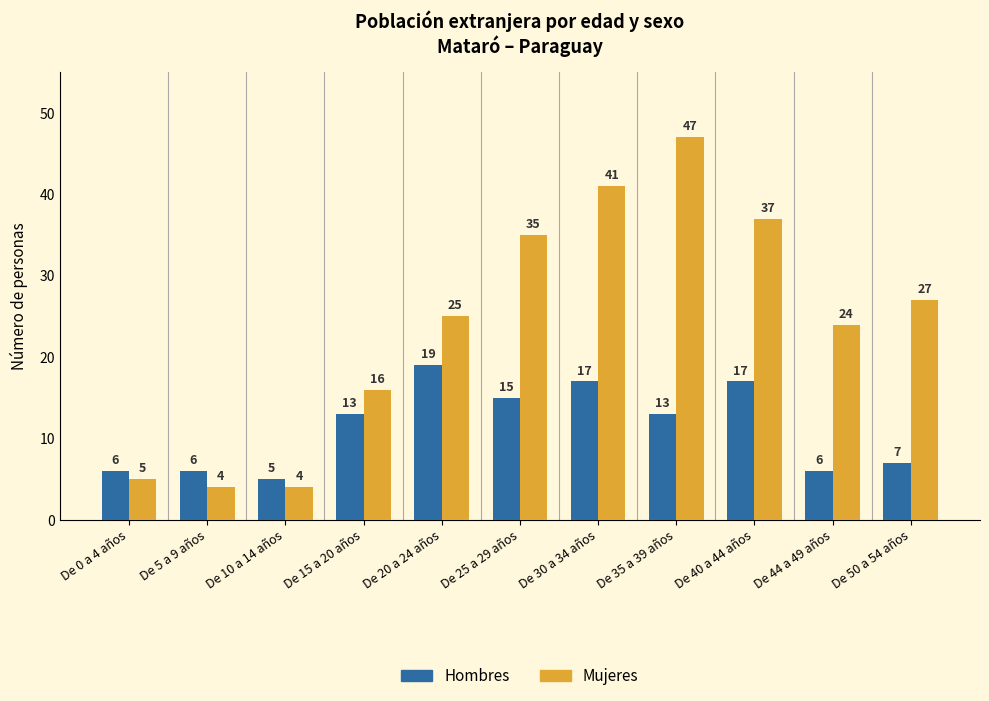

How many bars are there in total?

22